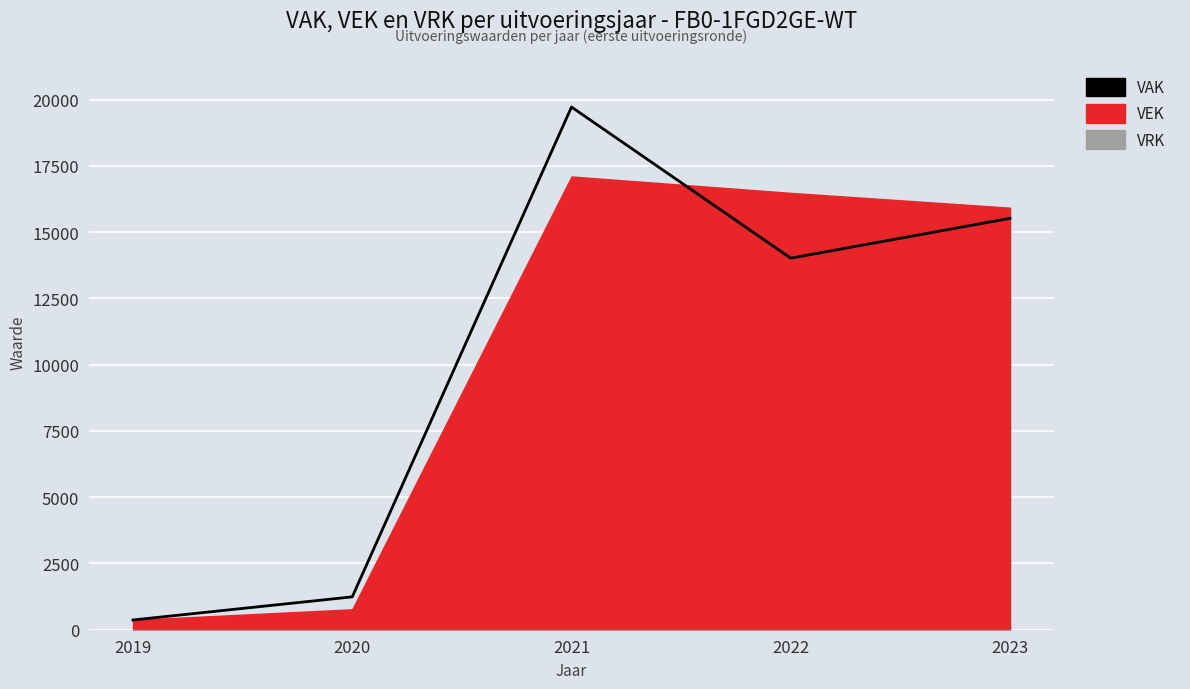

The value at 2023 is 10281. True or false?

False